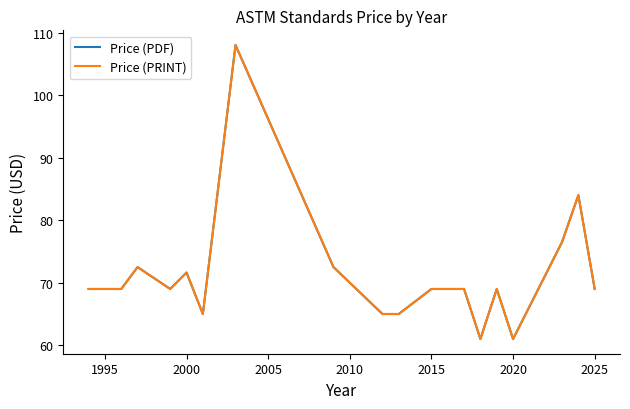

Does the chart display data point markers on the line(s)?

No